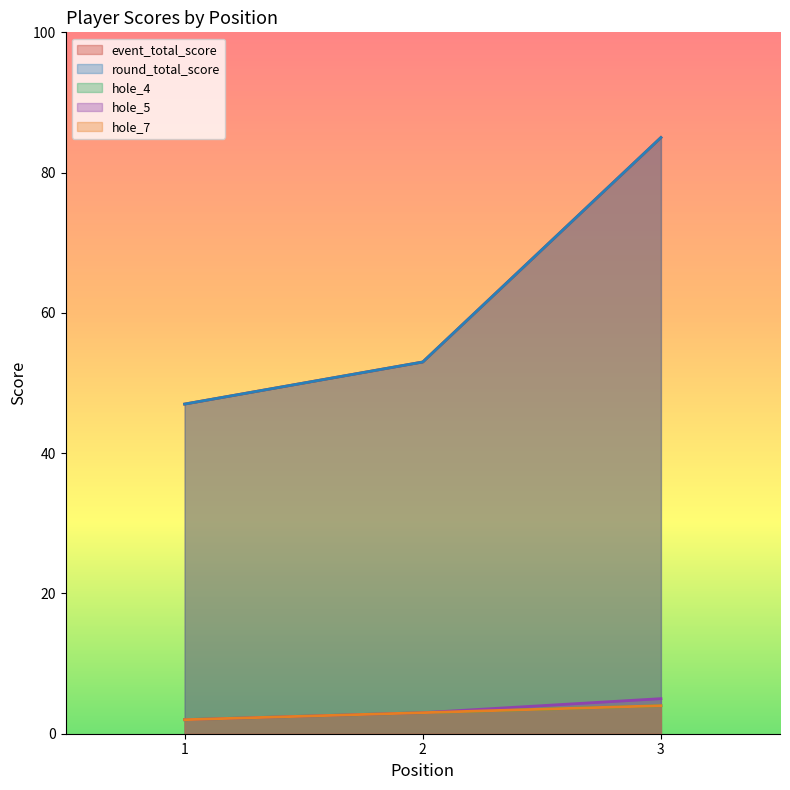

Reading left to right, extract all data points from this chart.

event_total_score: 1=47	2=53	3=85
round_total_score: 1=47	2=53	3=85
hole_4: 1=2	2=3	3=4
hole_5: 1=2	2=3	3=5
hole_7: 1=2	2=3	3=4